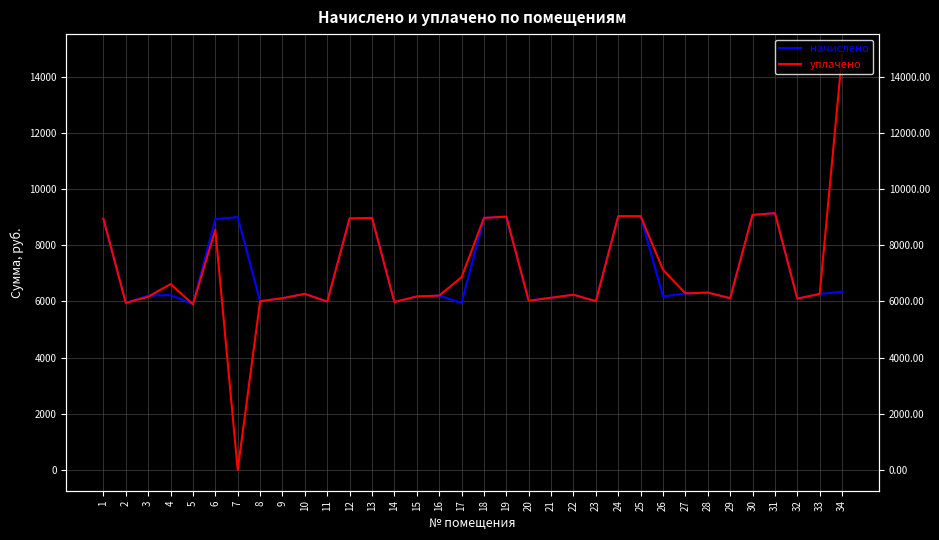

Reading left to right, list all the values displayed in this chart.

начислено: 1=8939.5	2=5944.3	3=6205.4	4=6220.8	5=5898.2	6=8924.2	7=9001.0	8=6005.8	9=6113.3	10=6266.9	11=5990.4	12=8954.9	13=8970.2	14=5975.0	15=6174.7	16=6205.4	17=5944.3	18=8970.2	19=9016.3	20=6021.1	21=6128.6	22=6236.2	23=6005.8	24=9031.7	25=9031.7	26=6174.7	27=6282.2	28=6313.0	29=6113.3	30=9077.8	31=9139.2	32=6097.9	33=6266.9	34=6343.7
уплачено: 1=8939.5	2=5944.3	3=6165.0	4=6617.1	5=5898.2	6=8551.6	7=0.0	8=6005.8	9=6113.3	10=6266.9	11=5990.4	12=8954.9	13=8970.2	14=5975.0	15=6174.7	16=6205.4	17=6857.6	18=8970.2	19=9016.3	20=6021.1	21=6128.6	22=6236.2	23=6005.8	24=9031.7	25=9031.7	26=7123.4	27=6284.2	28=6313.0	29=6113.3	30=9077.8	31=9139.2	32=6097.9	33=6266.9	34=14773.0